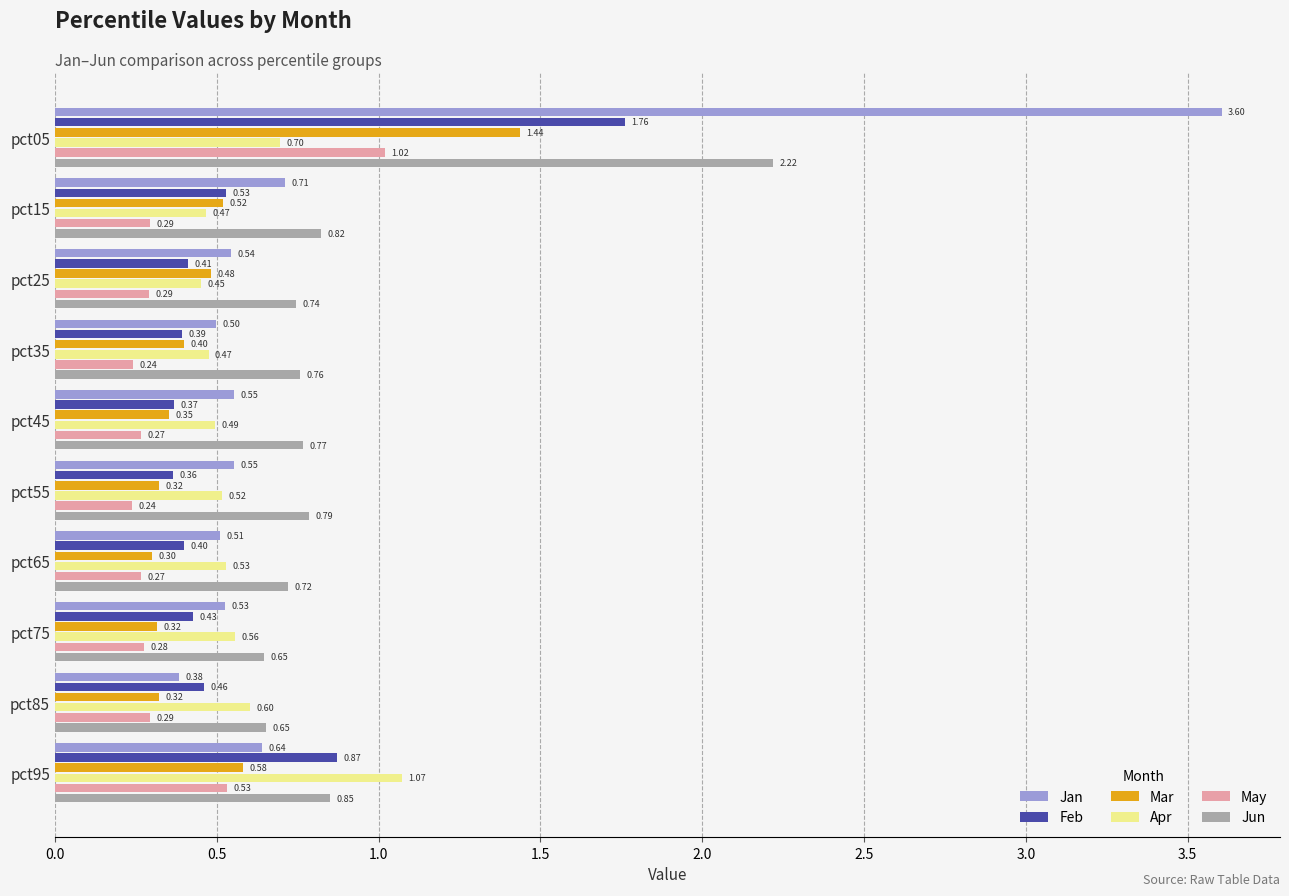

Where is Apr nearest to the value 0?

pct25